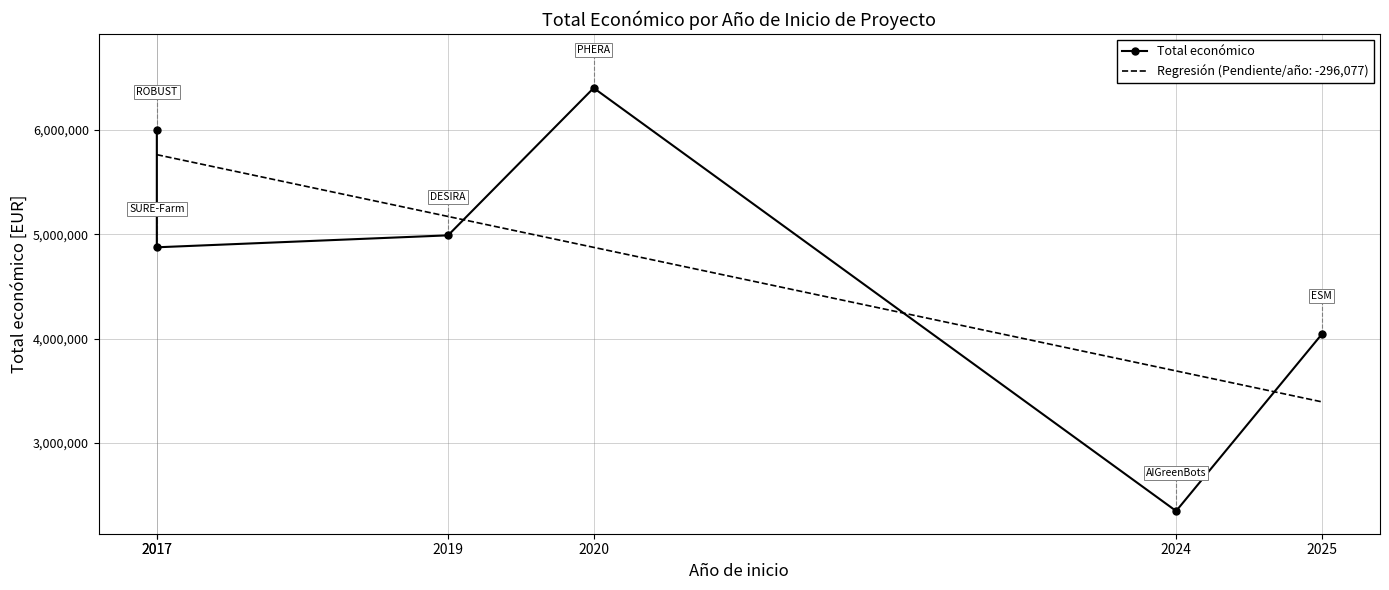

Approximately how many times larger is the value at 2017 compared to 2020?

0.8